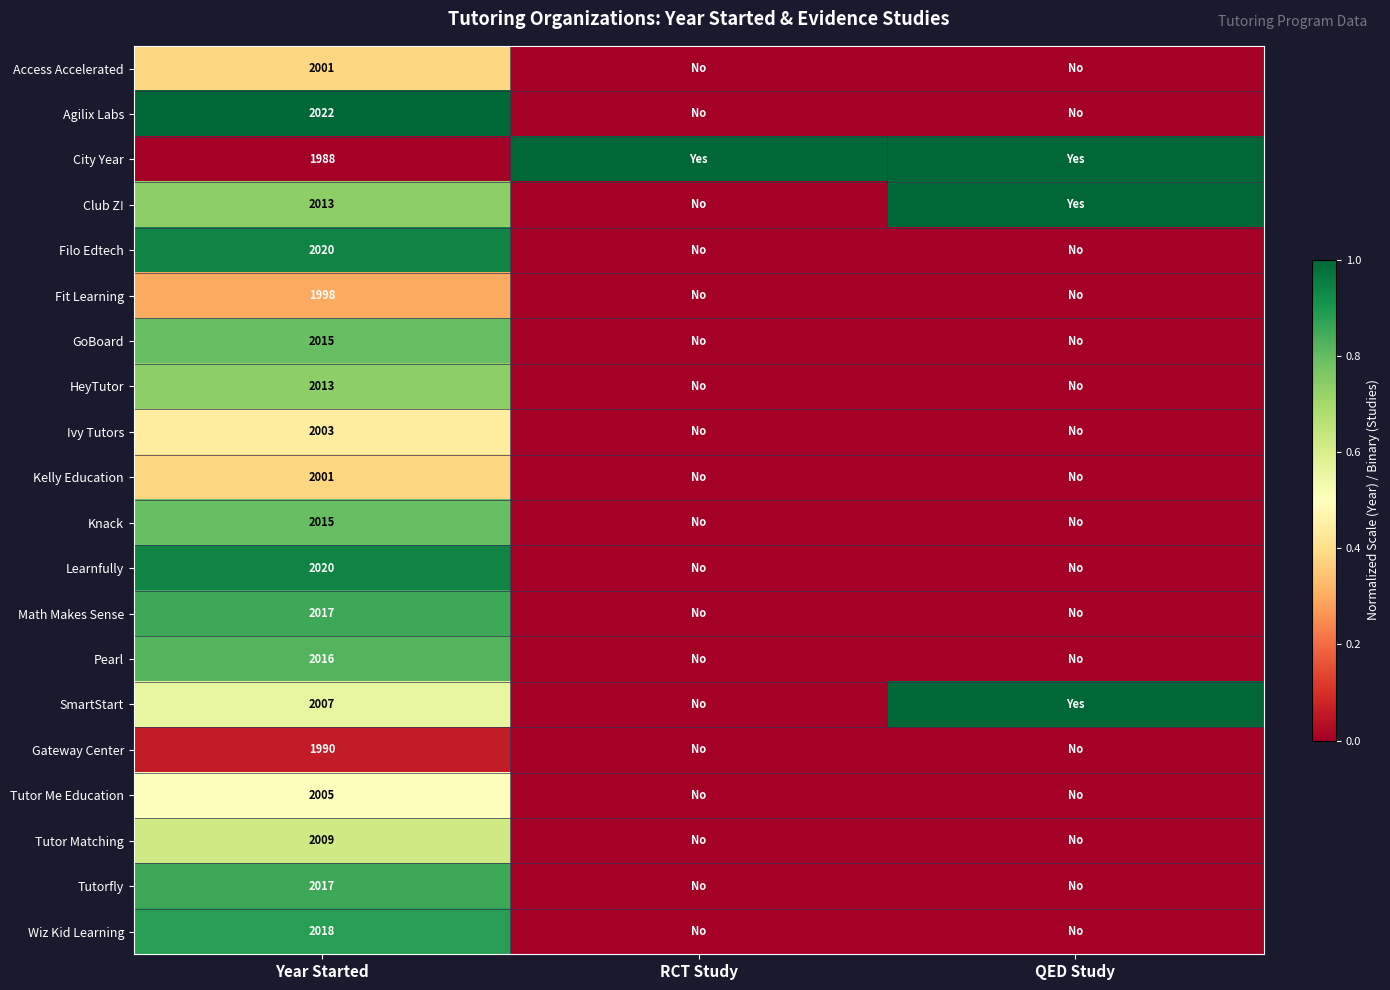

What is the total value across all series at Year Started?

40188